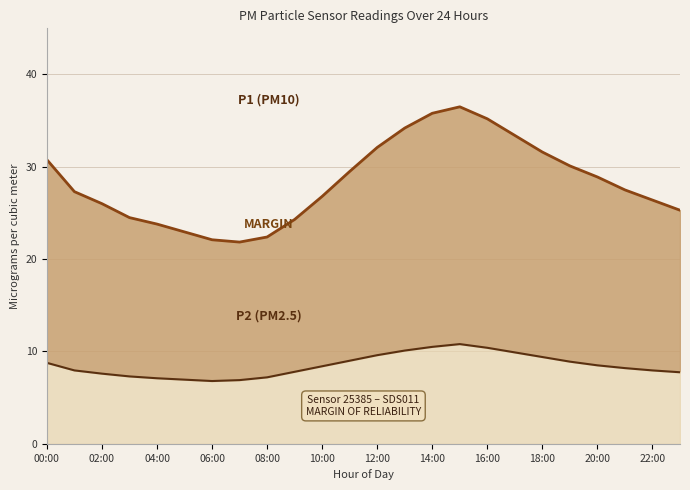

True or false: P2 (PM2.5) and P1 (PM10) cross at least once.

False